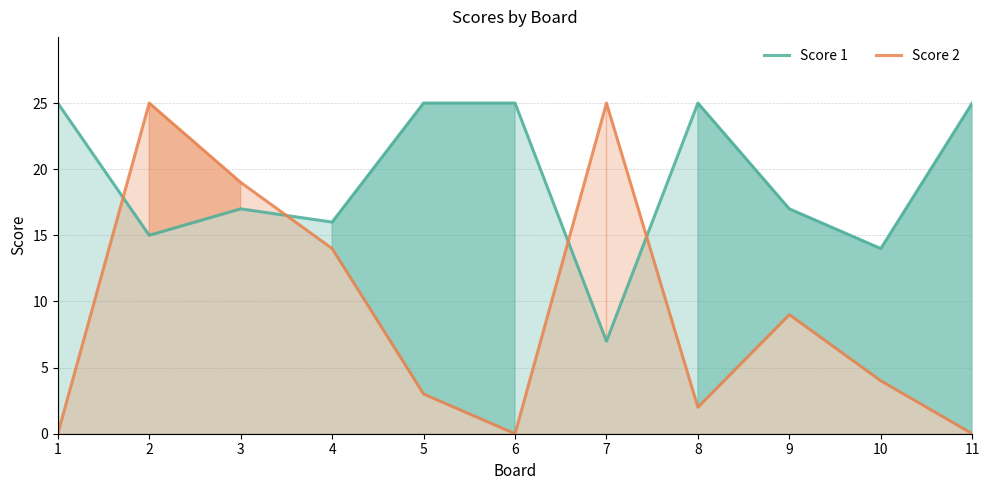

In Score 1, how many points are lower than both neighbors (excluding endpoints)?

4